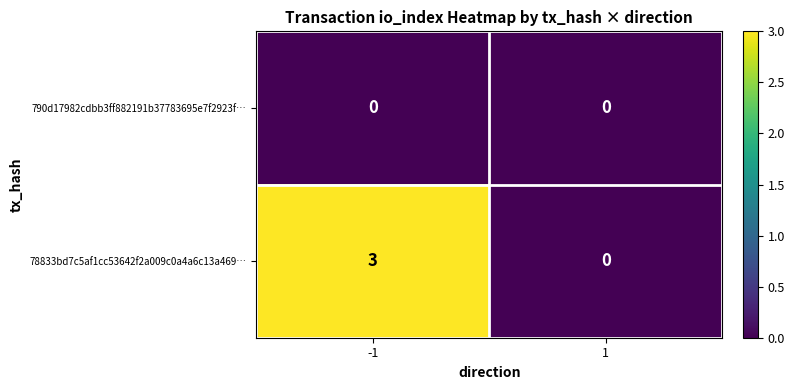

Reading left to right, transcribe all the data shown in this chart.

790d17982cdbb3ff882191b37783695e7f2923f…: 0	0
78833bd7c5af1cc53642f2a009c0a4a6c13a469…: 3	0